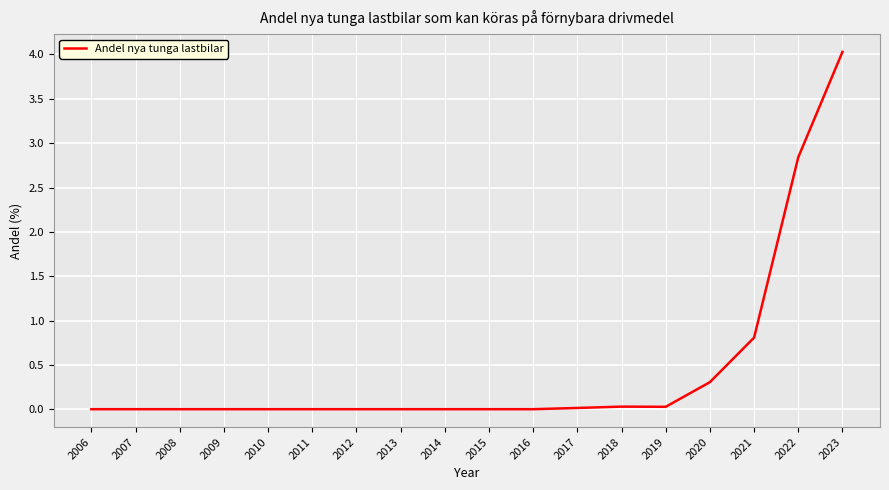

True or false: the data shows 4.0 at 2023.

True